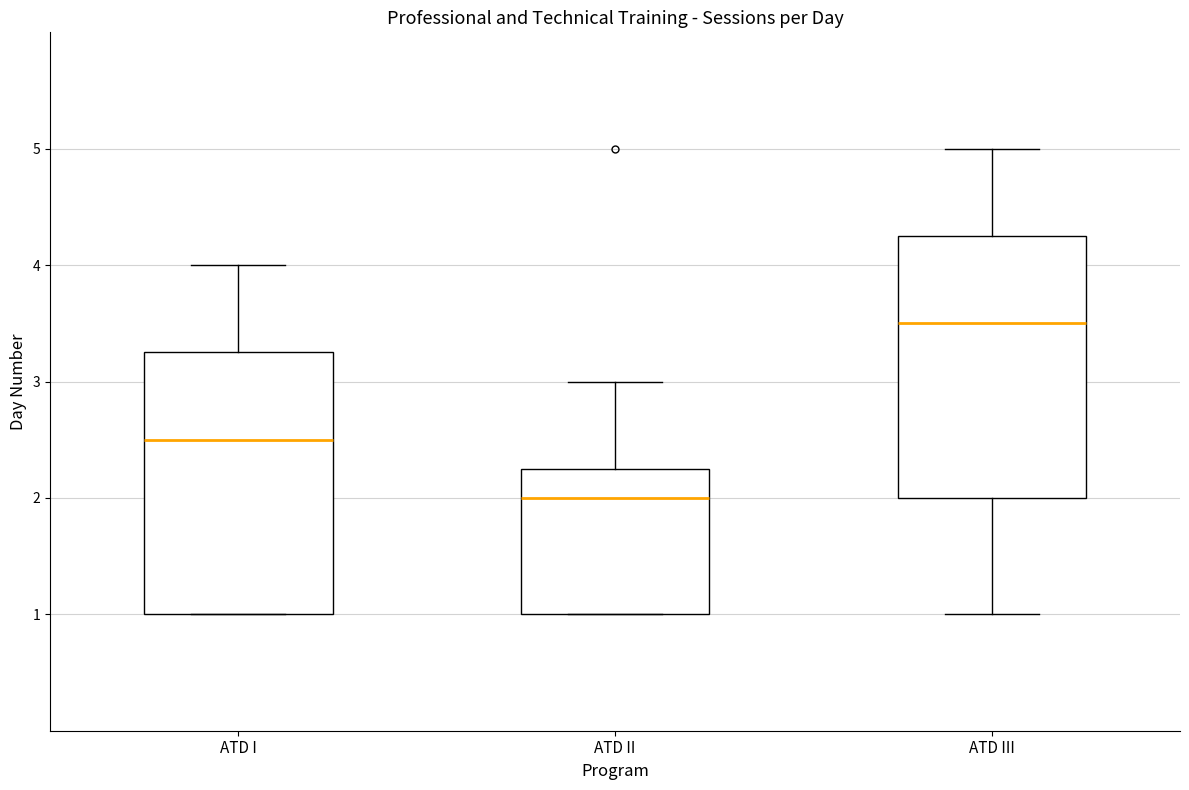

Which box's median line is the lowest?

ATD II